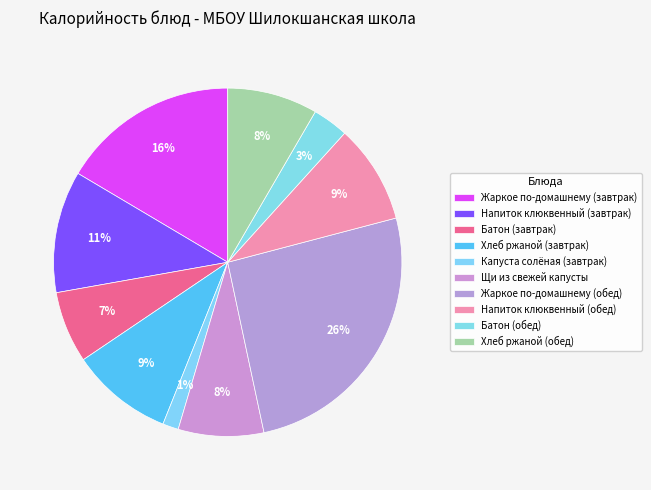

How many slices are in this pie chart?

10